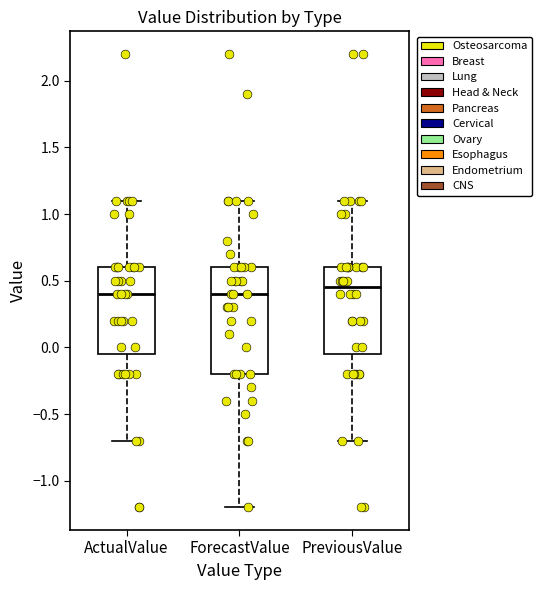

Reading left to right, read every box against the y-axis: the position of its median line, the range the box covers, and the ends of its whiskers. The values are not printed on the chart, so give them approximately, as read against the axis.

ActualValue: median 0.40, box -0.05 to 0.60, whiskers -0.70 to 1.10
ForecastValue: median 0.40, box -0.20 to 0.60, whiskers -1.20 to 1.10
PreviousValue: median 0.45, box -0.05 to 0.60, whiskers -0.70 to 1.10